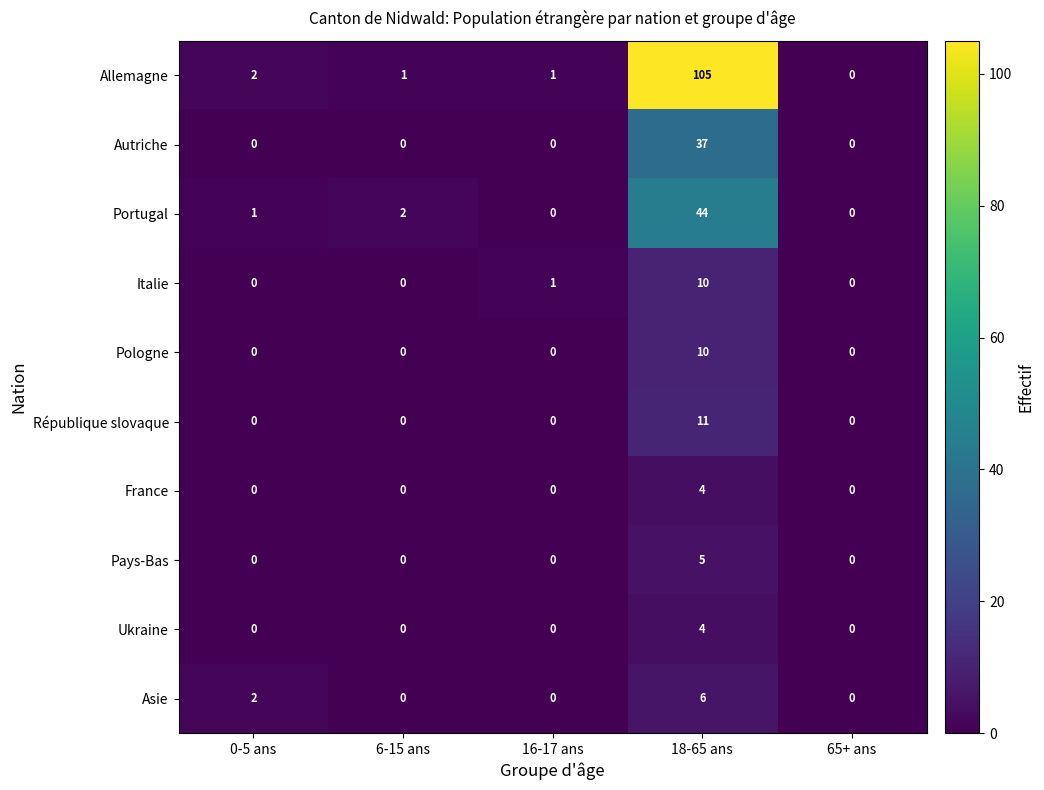

What is the difference between the Pays-Bas values at 65+ ans and 18-65 ans?

5